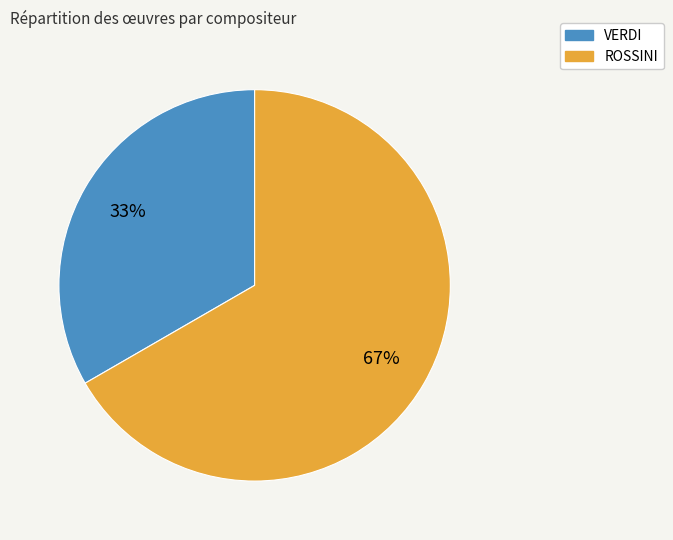

How many segments does this pie chart have?

2